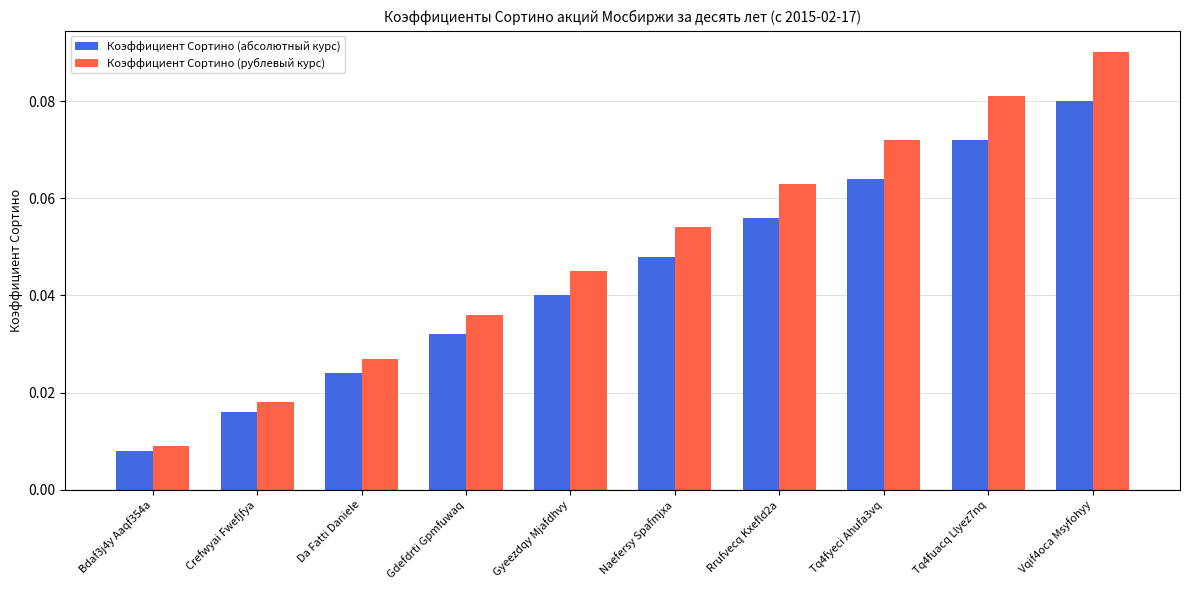

What is the label of the 9th bar from the left?

Tq4fuacq Llyez7nq